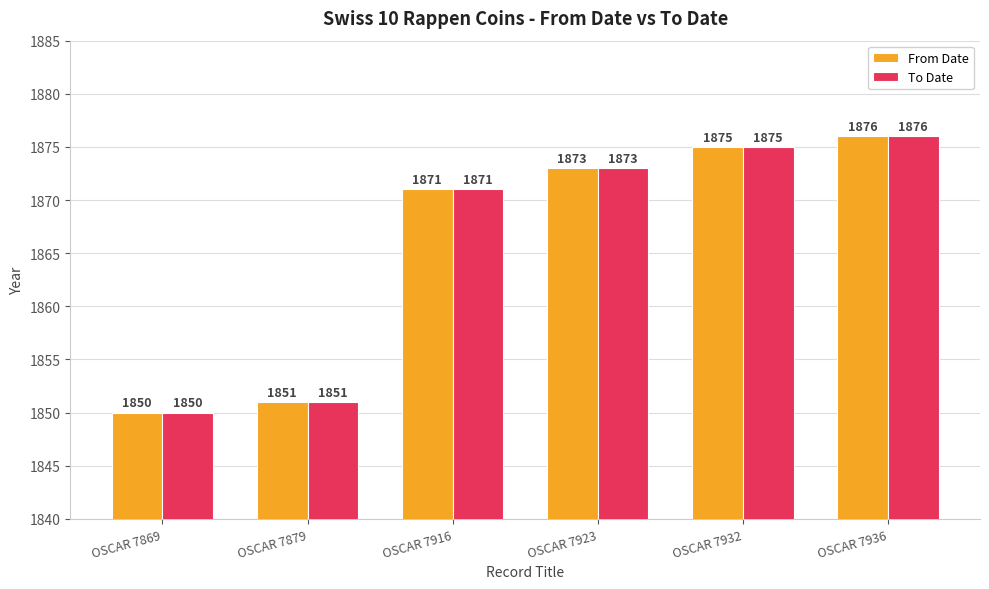

Is the value of To Date at OSCAR 7923 greater than the value of From Date at OSCAR 7869?

Yes